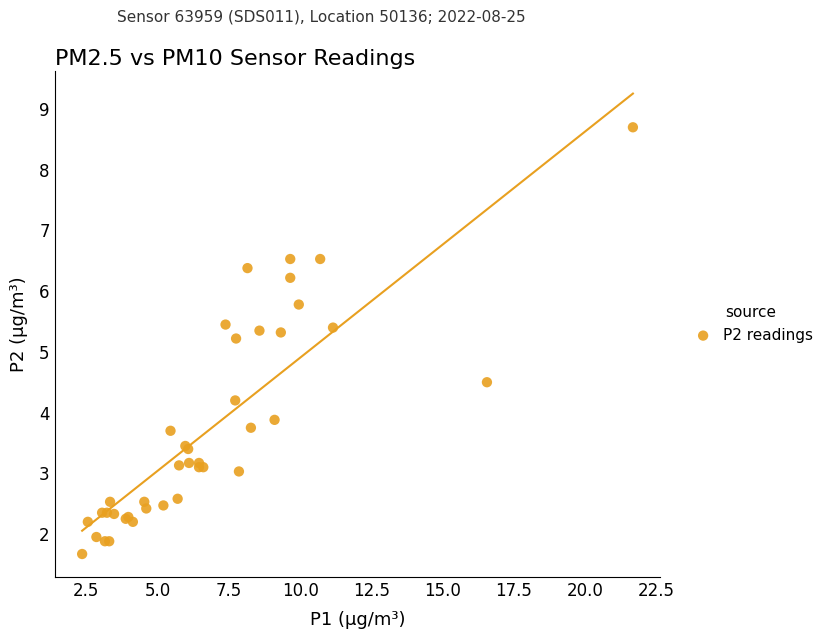

What Y value in the scatter plot is closest to 5?

5.2